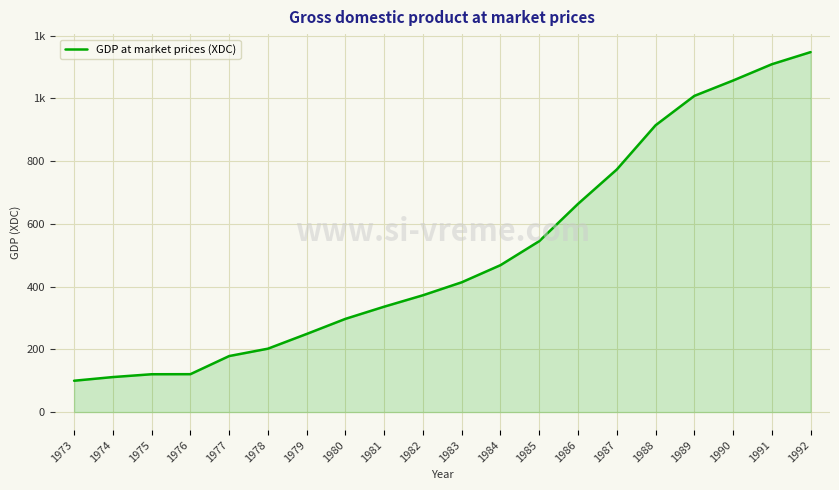

Reading right to left, list all the values displayed in this chart.

1147.8	1109.2	1057.2	1008.2	914.5	773.5	663.9	545.0	468.5	413.8	372.5	336.1	297.2	249.1	202.1	178.6	120.8	120.6	111.6	99.9